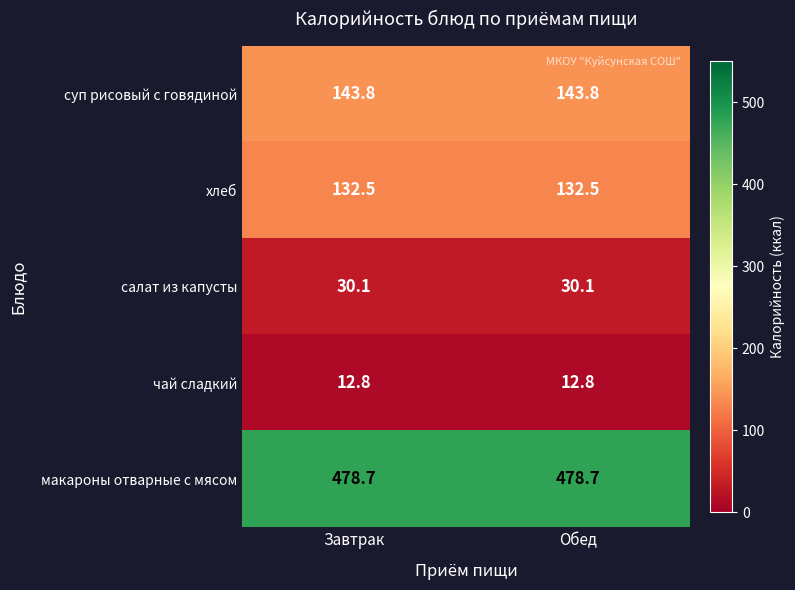

What is the maximum value shown in the chart?

478.7